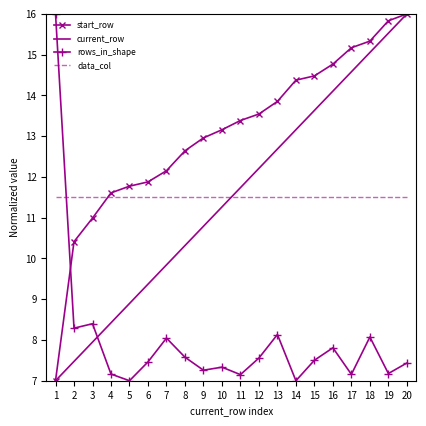

Count the number of categories in the chart.

20